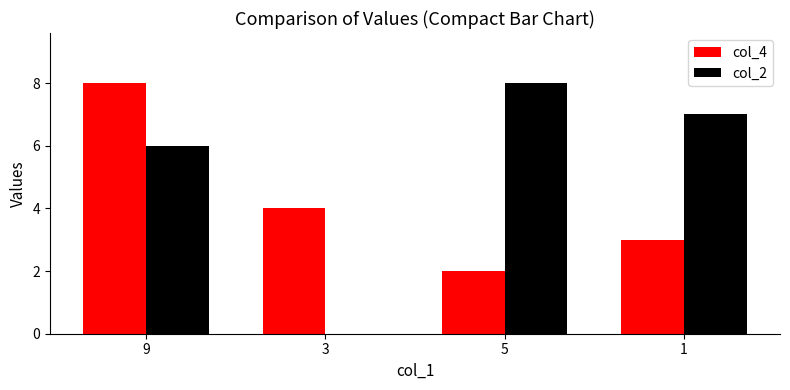

Where is col_2 nearest to the value 4?

9